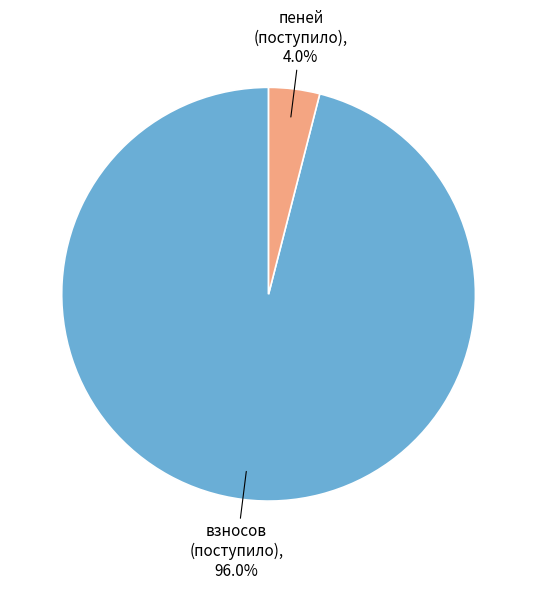

Is there a majority slice in this chart?

Yes